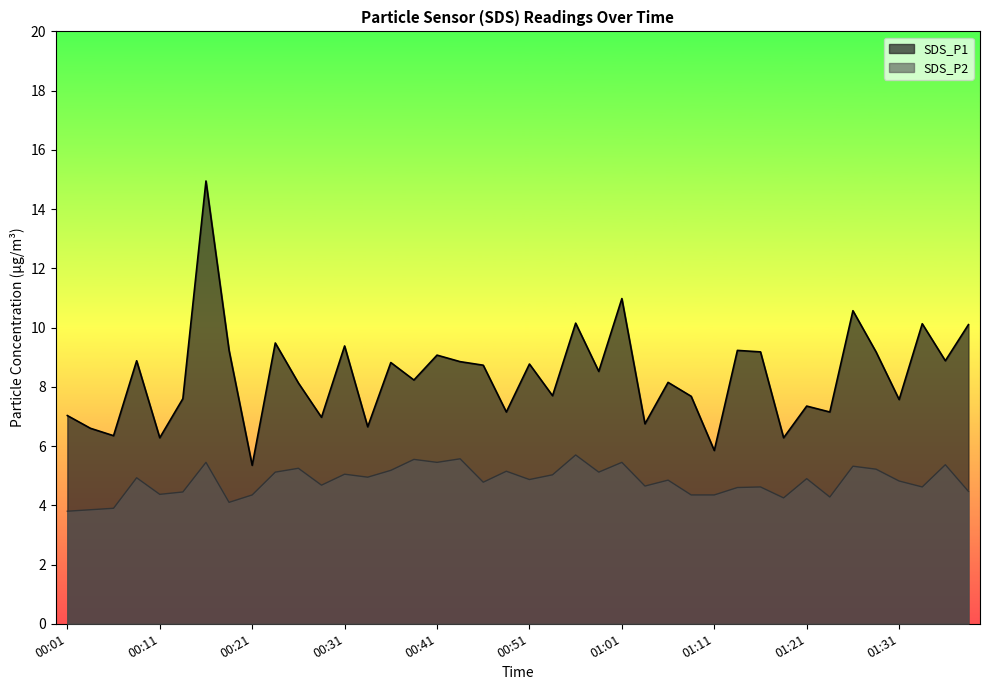

How many lines are shown in the chart?

2